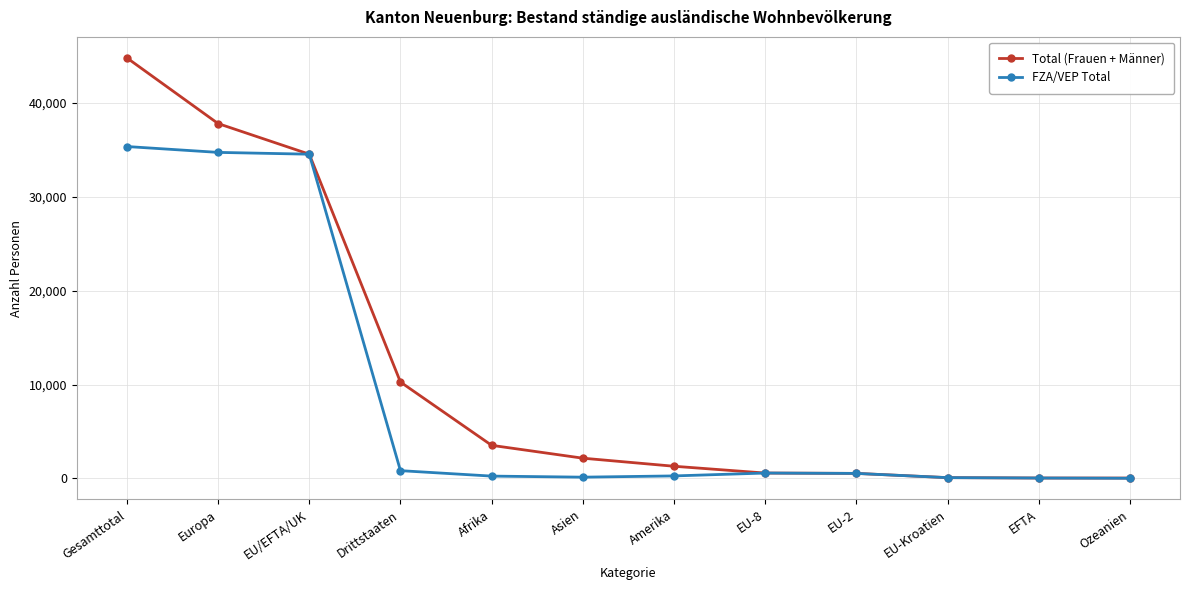

Which series has the widest spread of values?

Total (Frauen + Männer)